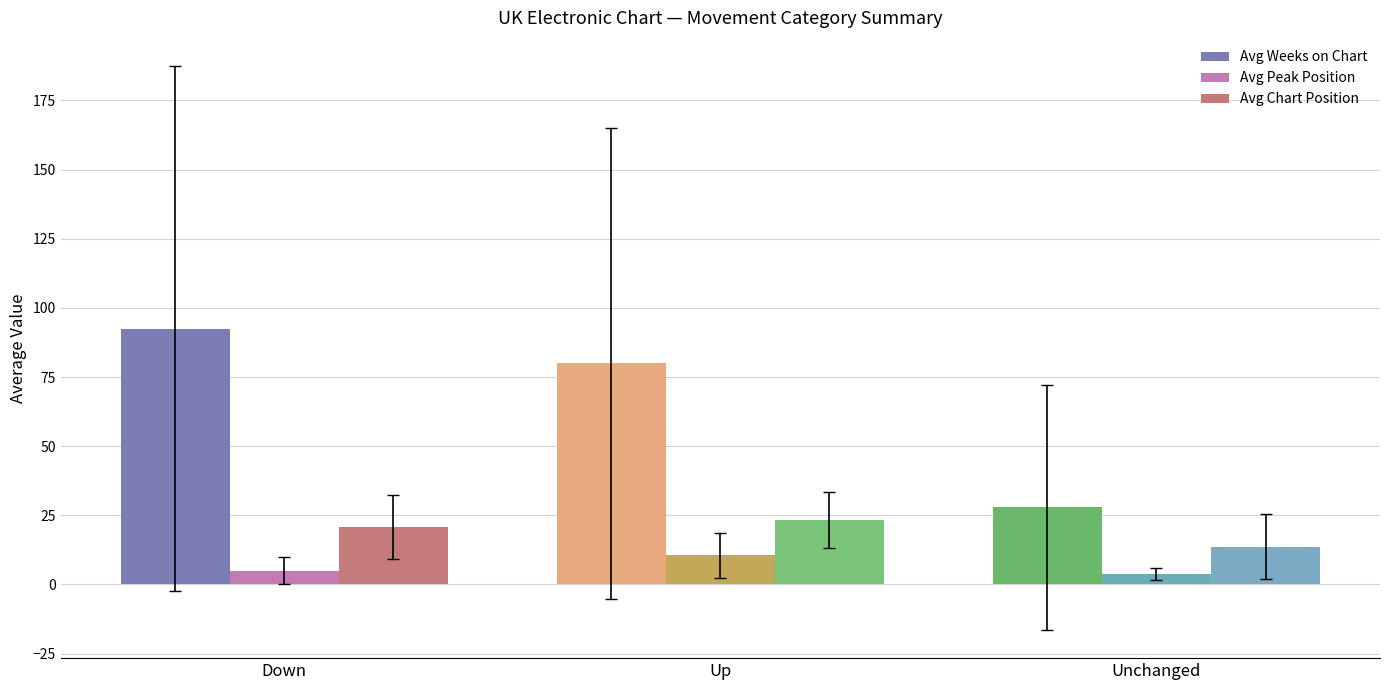

The value of Avg Chart Position at Down is 20.8. True or false?

True